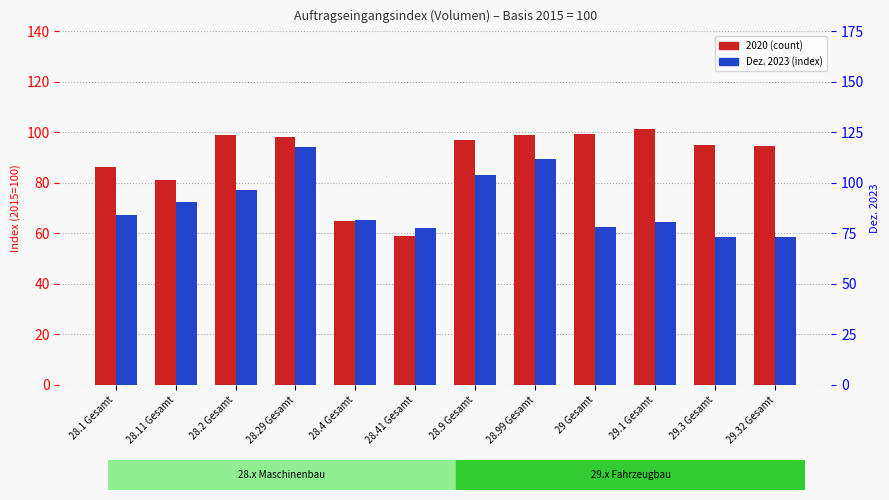

Reading left to right, what are all the values shown in this chart?

28.1 Gesamt=84.2	28.11 Gesamt=90.5	28.2 Gesamt=96.6	28.29 Gesamt=117.6	28.4 Gesamt=81.7	28.41 Gesamt=77.9	28.9 Gesamt=103.7	28.99 Gesamt=111.9	29 Gesamt=78.4	29.1 Gesamt=80.6	29.3 Gesamt=73.1	29.32 Gesamt=73.1